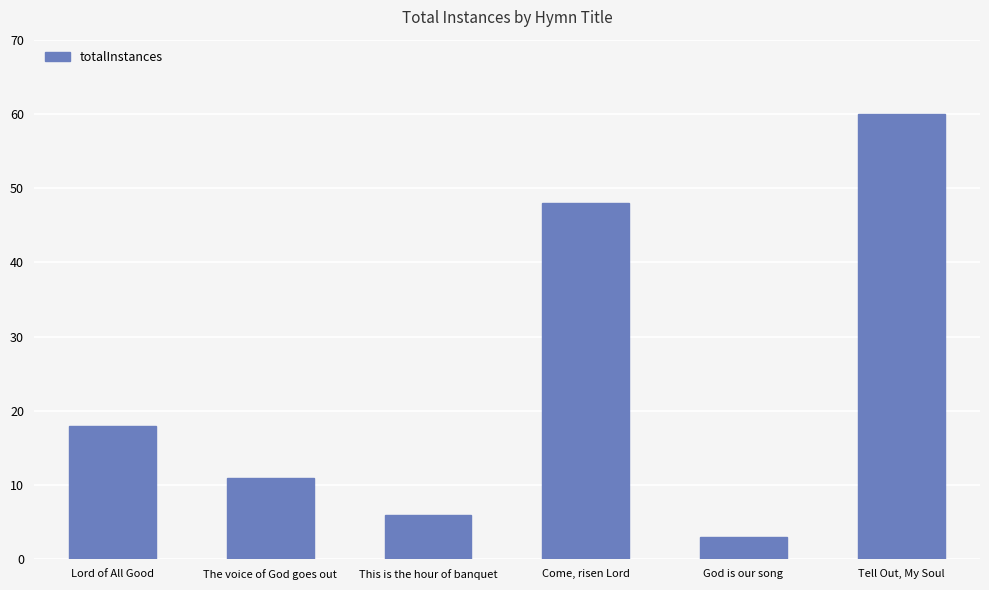

How many bars are there in total?

6